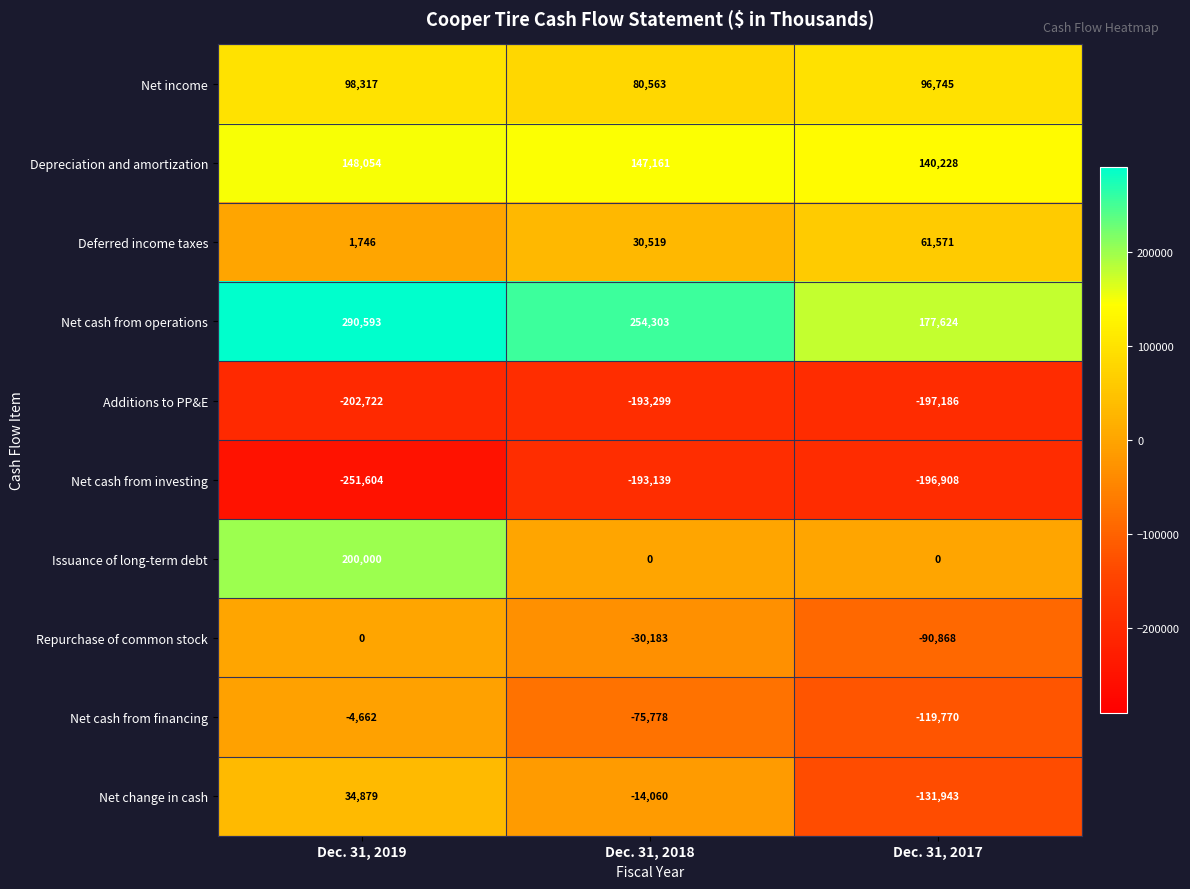

Which label corresponds to the smallest value in the chart?

Dec. 31, 2019